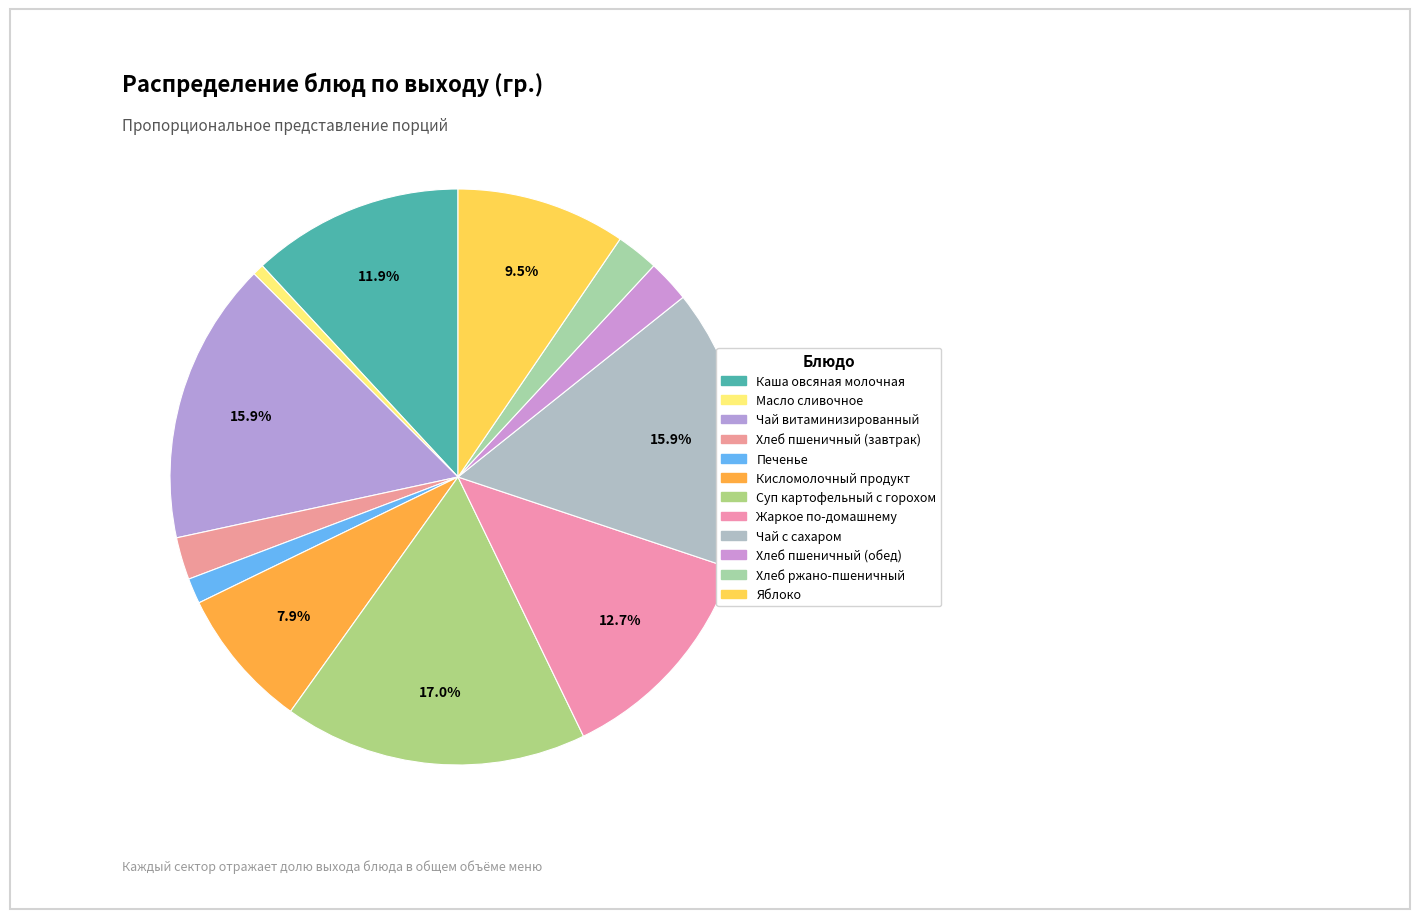

Count the number of slices in the pie.

12